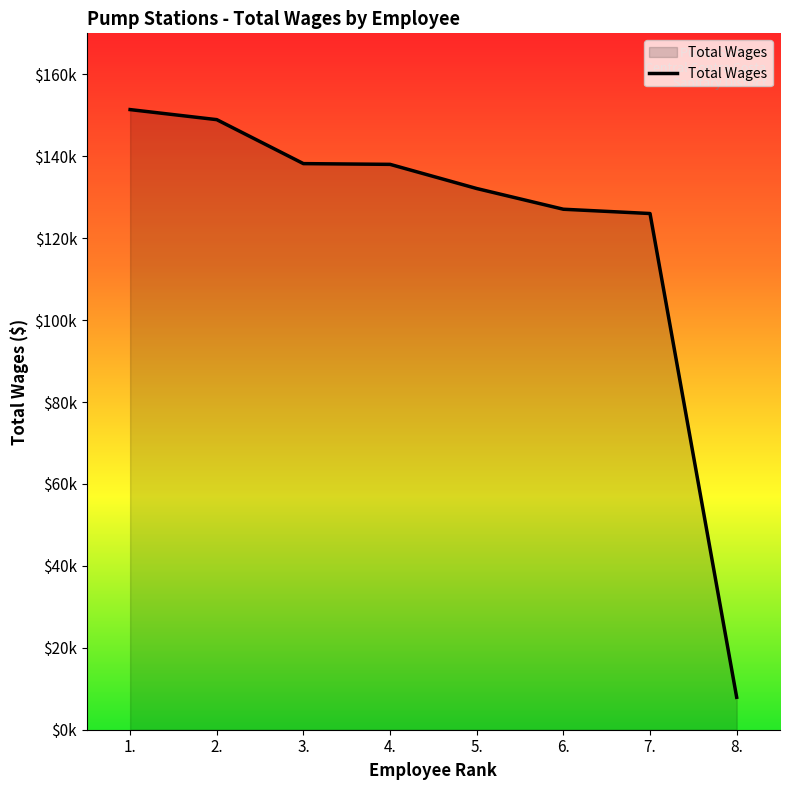

Is this an area chart (filled region under the line)?

Yes